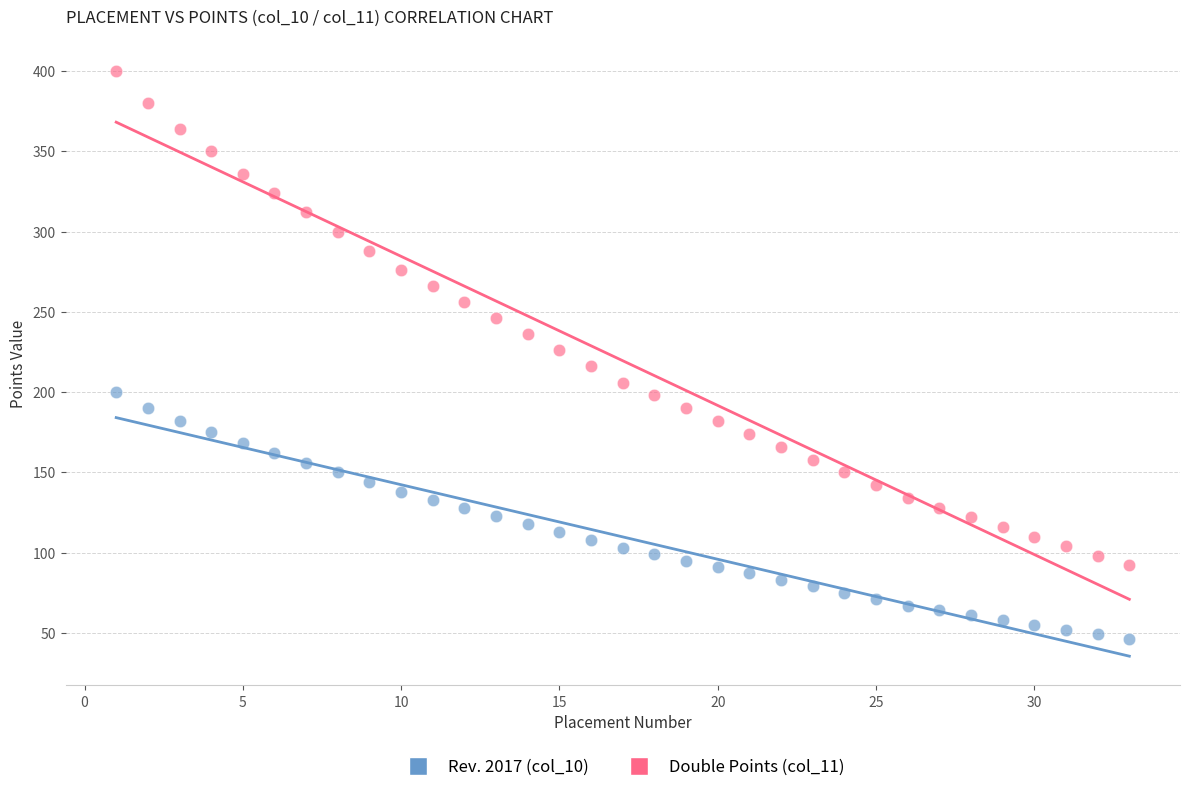

What is the X range (max minus min) for the scatter plot?

32